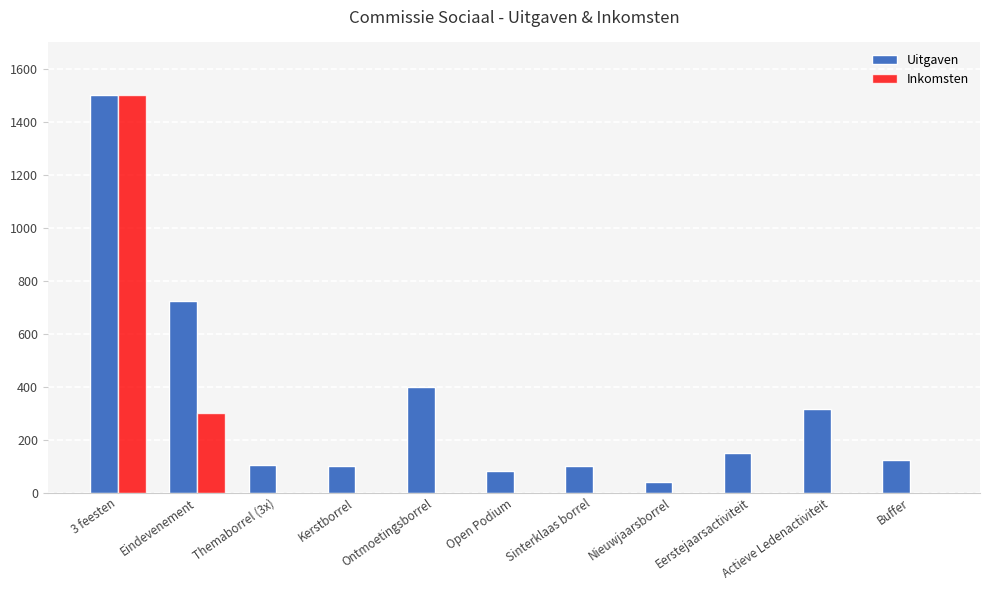

Where is Inkomsten nearest to the value 750?

Eindevenement